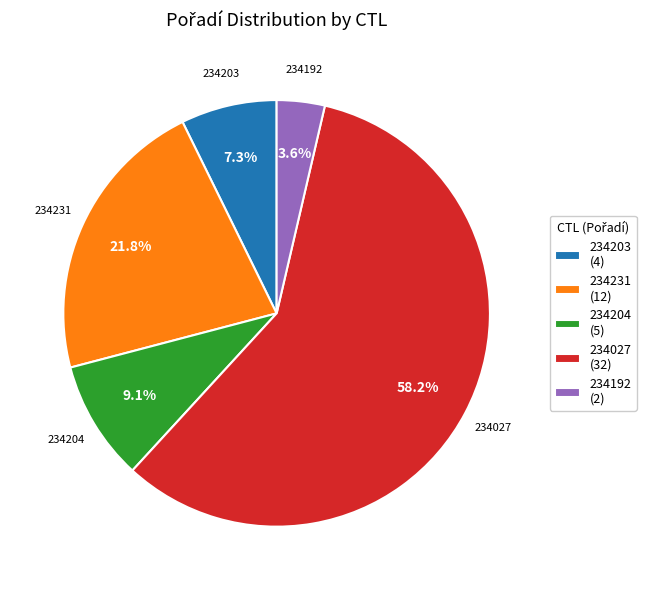

Combined, do 234027 and 234203 account for over 50%?

Yes